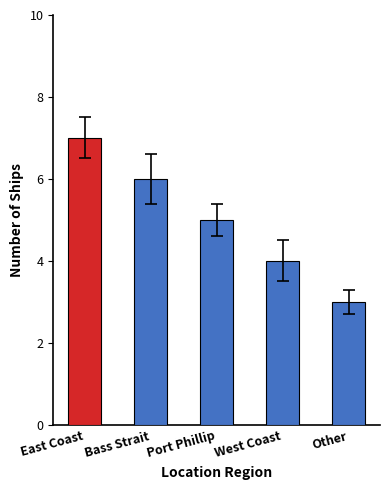

What is the maximum value shown in the chart?

7